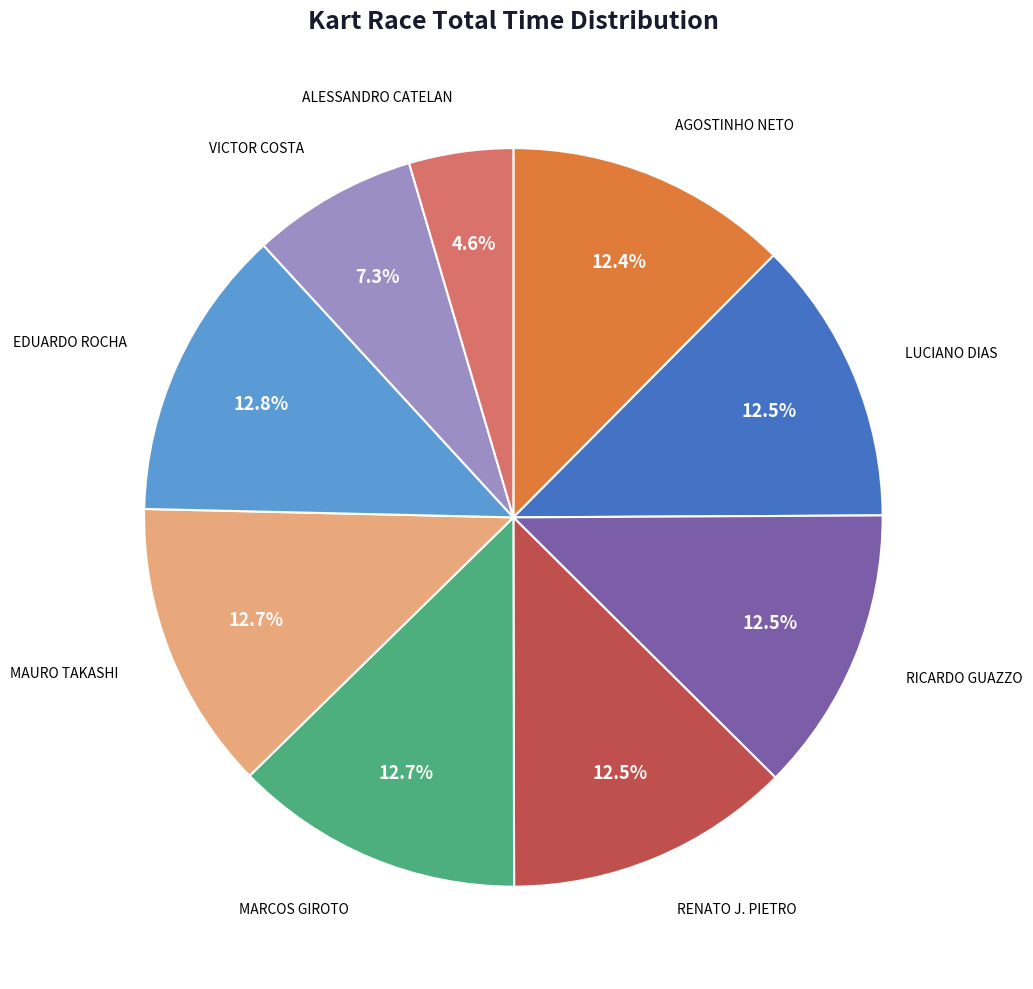

Is there a majority slice in this chart?

No